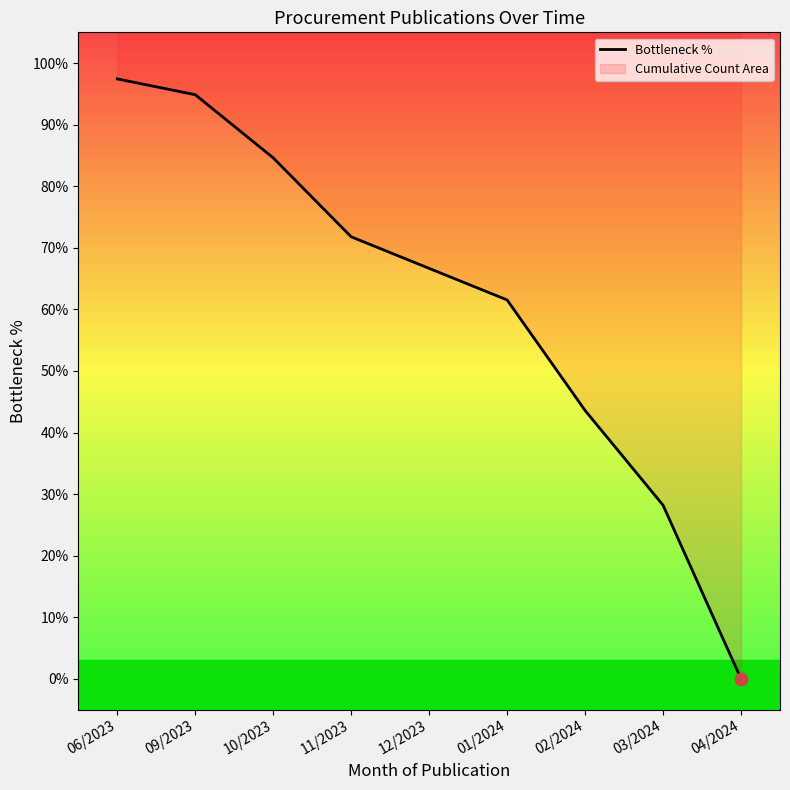

What is the ratio of the value at 09/2023 to the value at 03/2024?

3.4